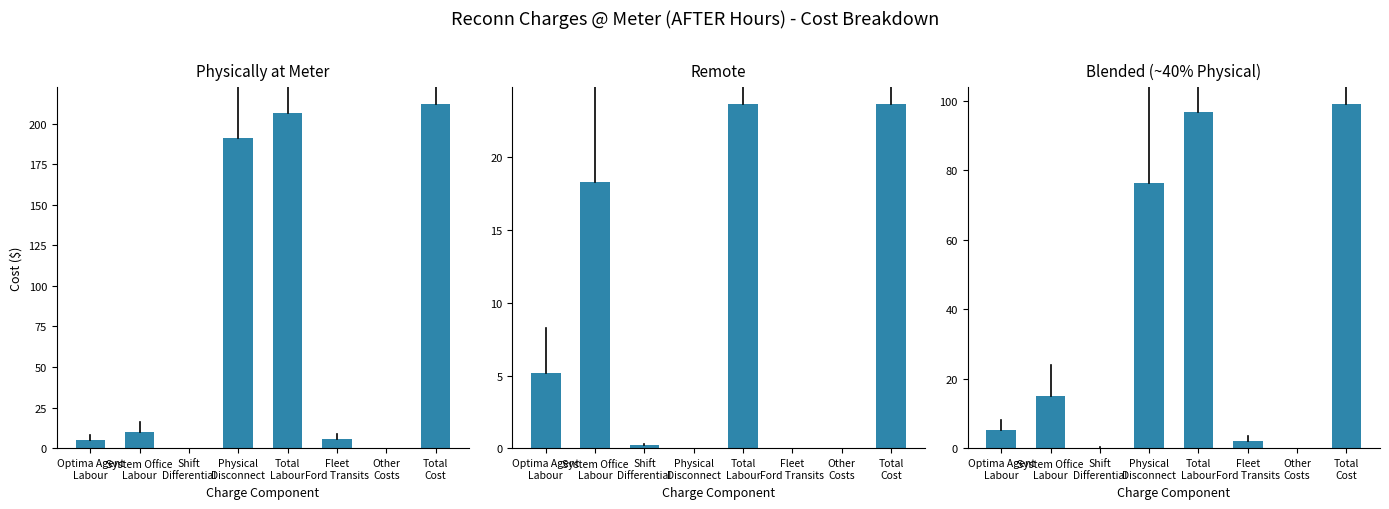

Between Physical
Disconnect and System Office
Labour, which is larger?

Physical
Disconnect